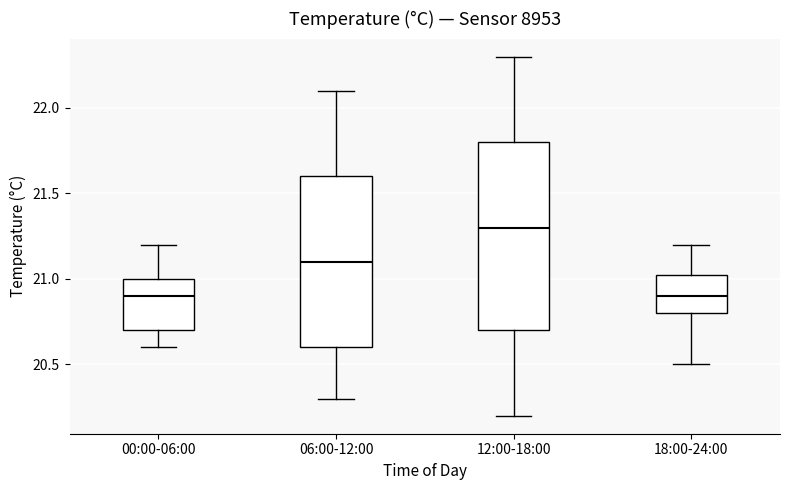

Which box has the highest median line?

12:00-18:00